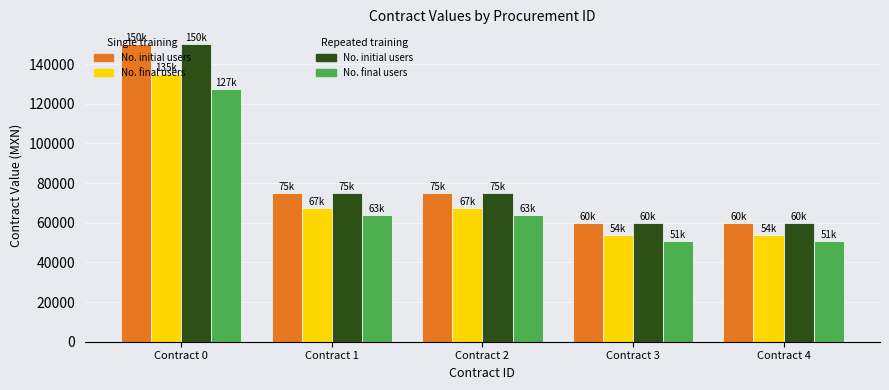

What is the total value across all series at Contract 4?

225000